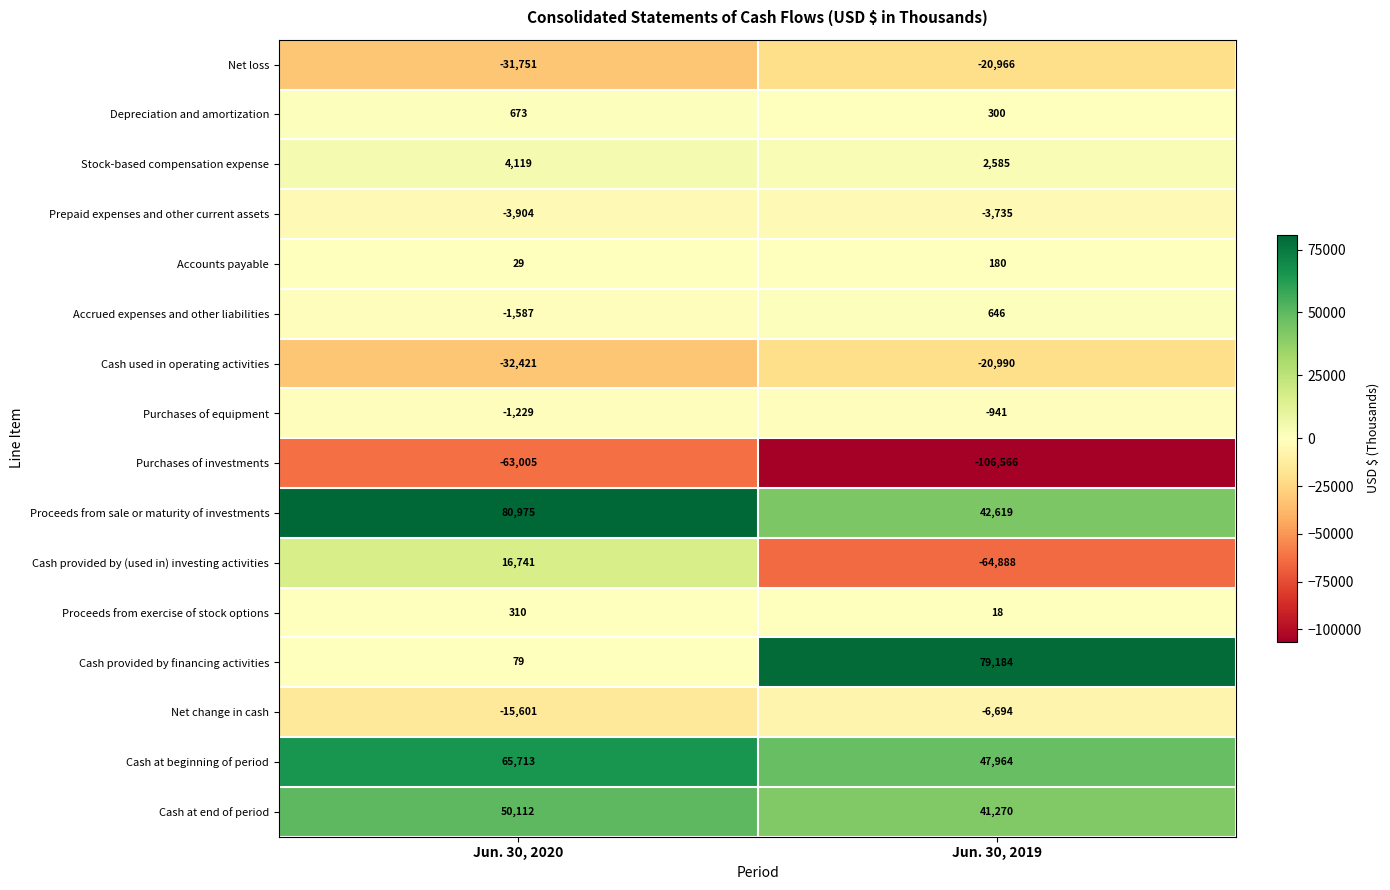

What is the sum of the Cash at beginning of period values at Jun. 30, 2020 and Jun. 30, 2019?

113677